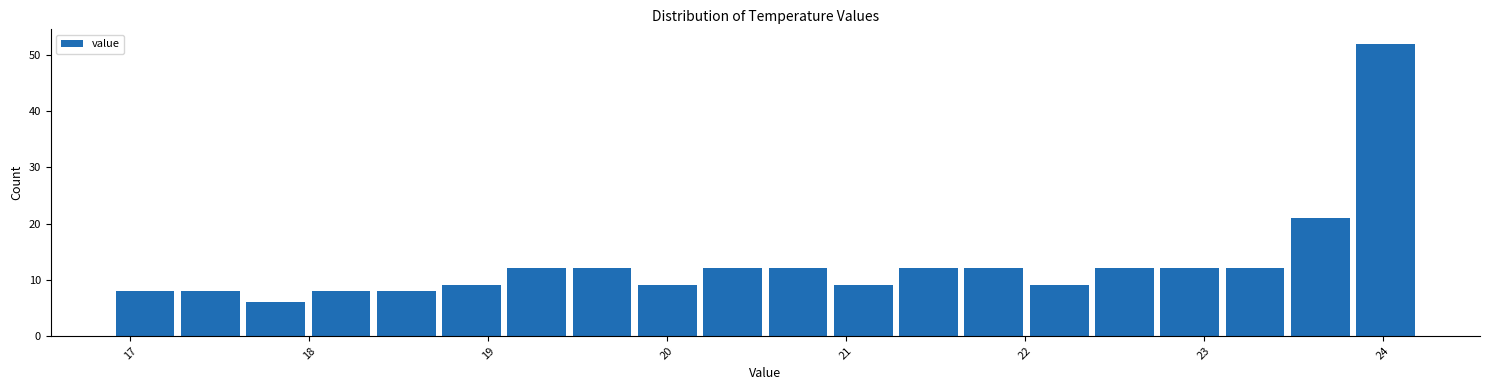

Read against the x-axis, roughly where is the centre of the tallest bar?

24.0